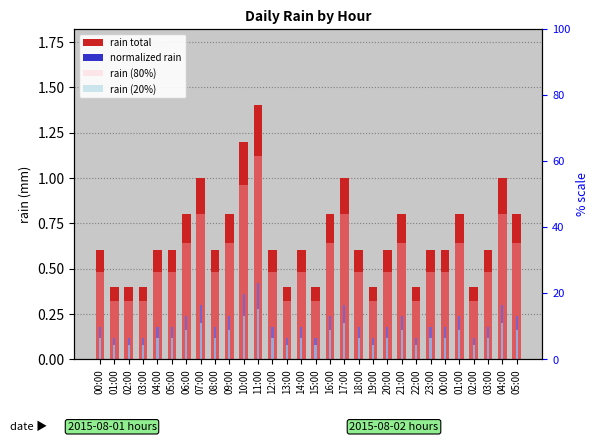

What is the minimum value shown in the chart?

0.1